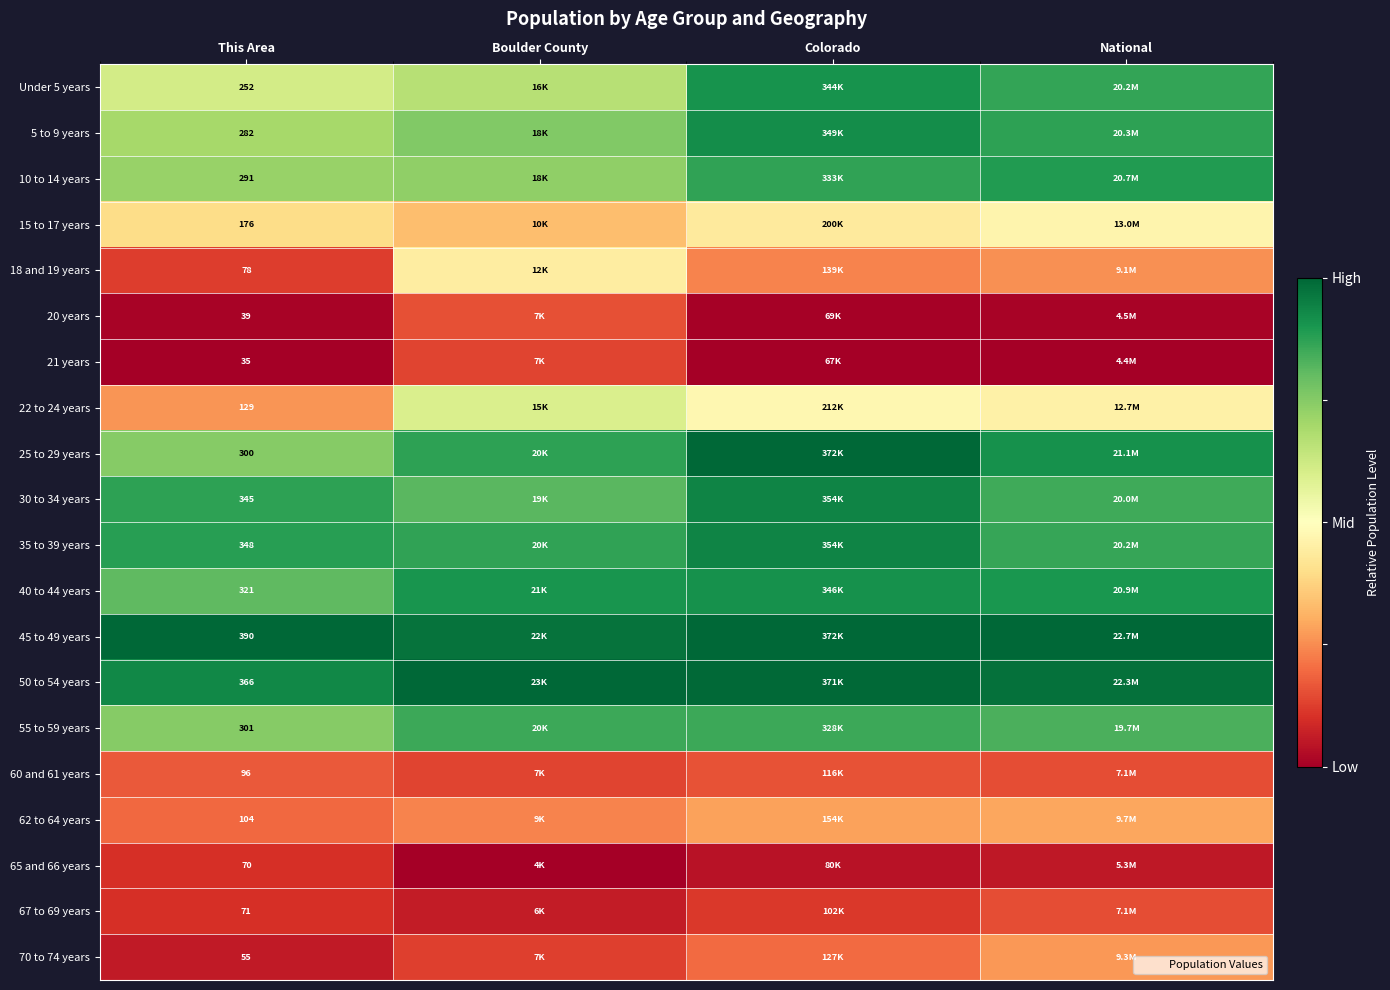

Is the value of 62 to 64 years at This Area greater than the value of 5 to 9 years at This Area?

No